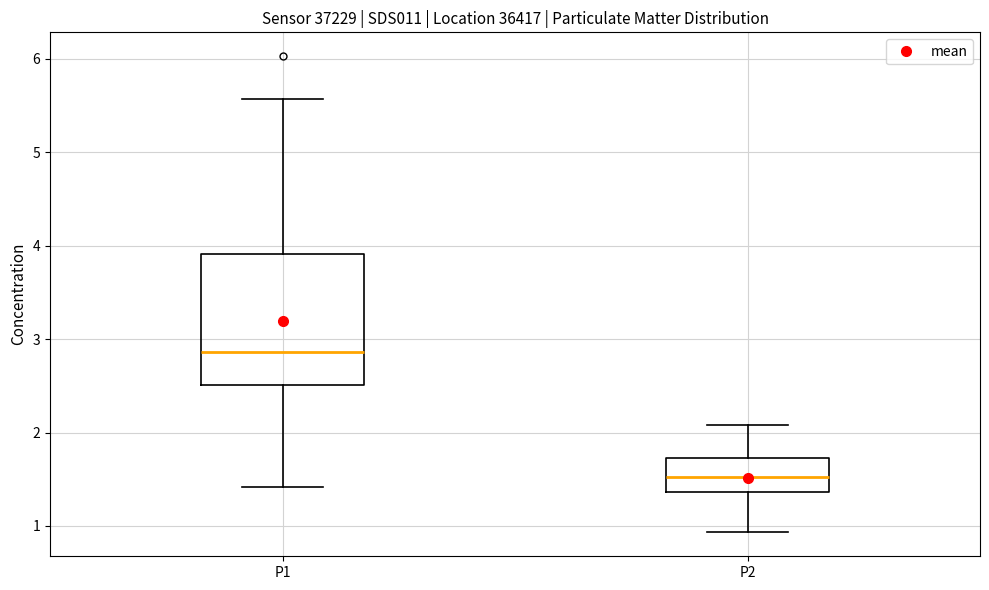

Which box's median line is the lowest?

P2